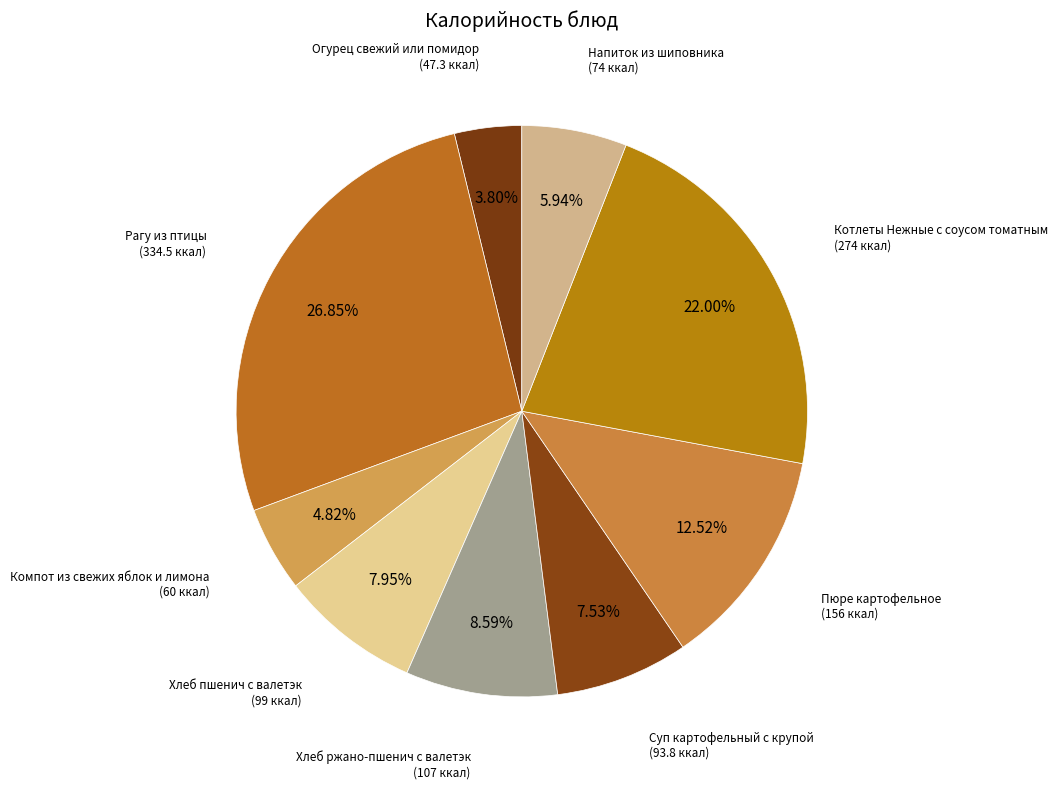

Is there a majority slice in this chart?

No